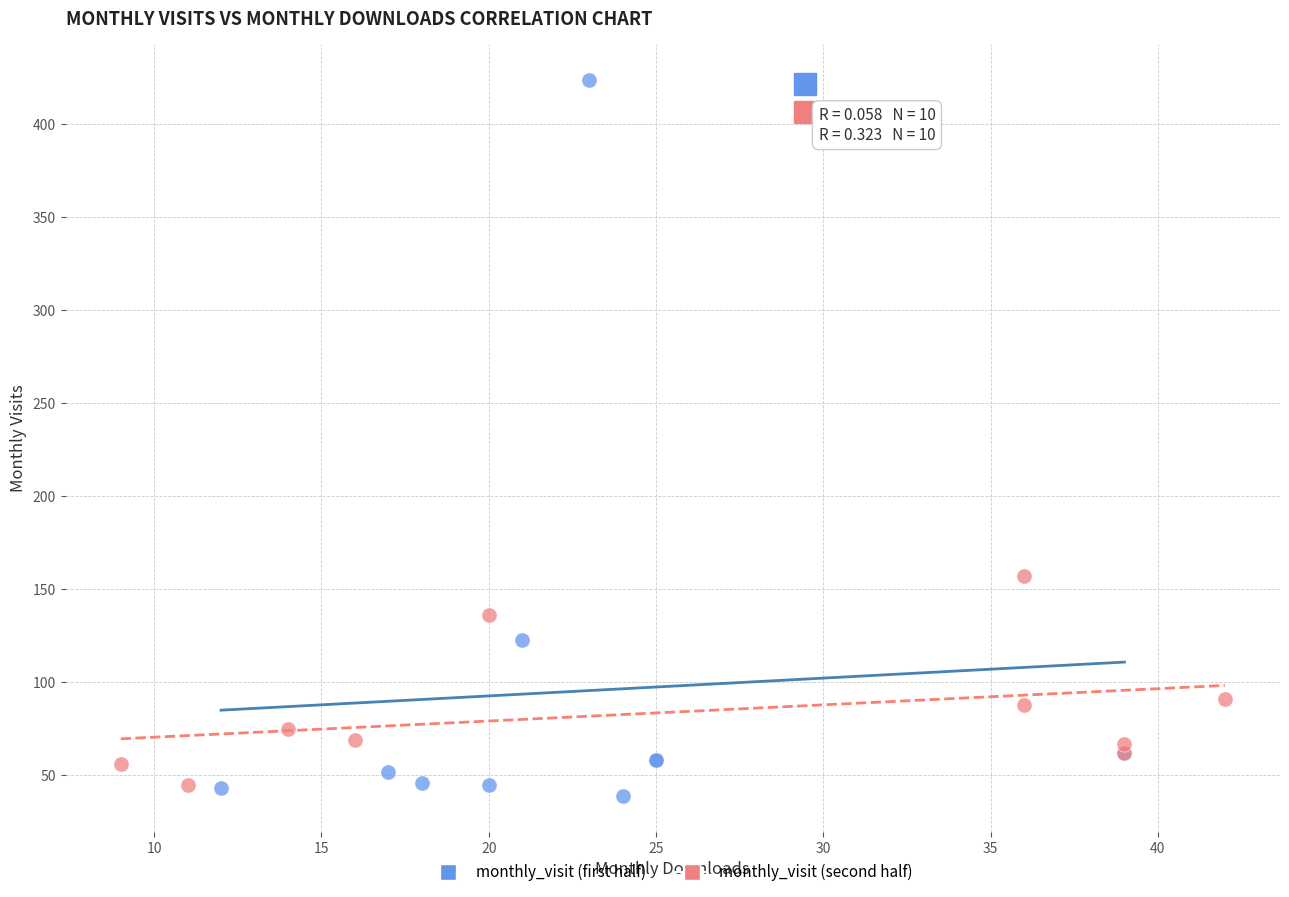

Which series contains the highest Y value?

monthly_visit (first half)